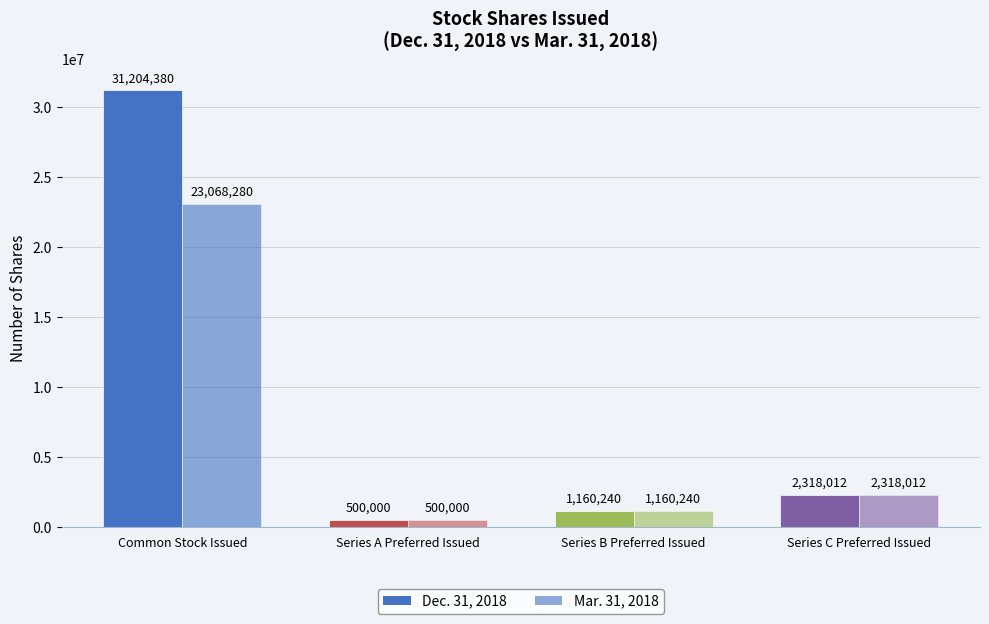

How many bars are there in each group?

2